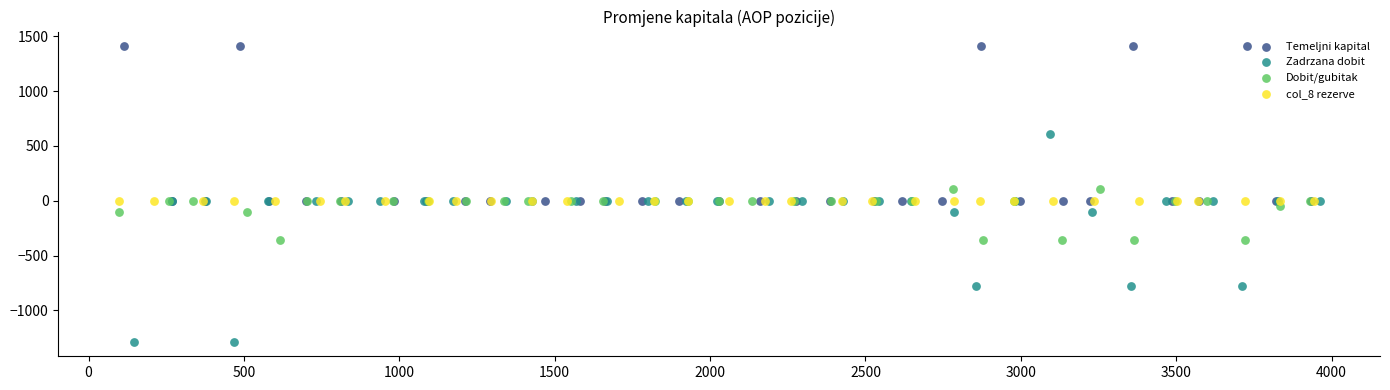

Which series contains the lowest Y value?

Zadrzana dobit